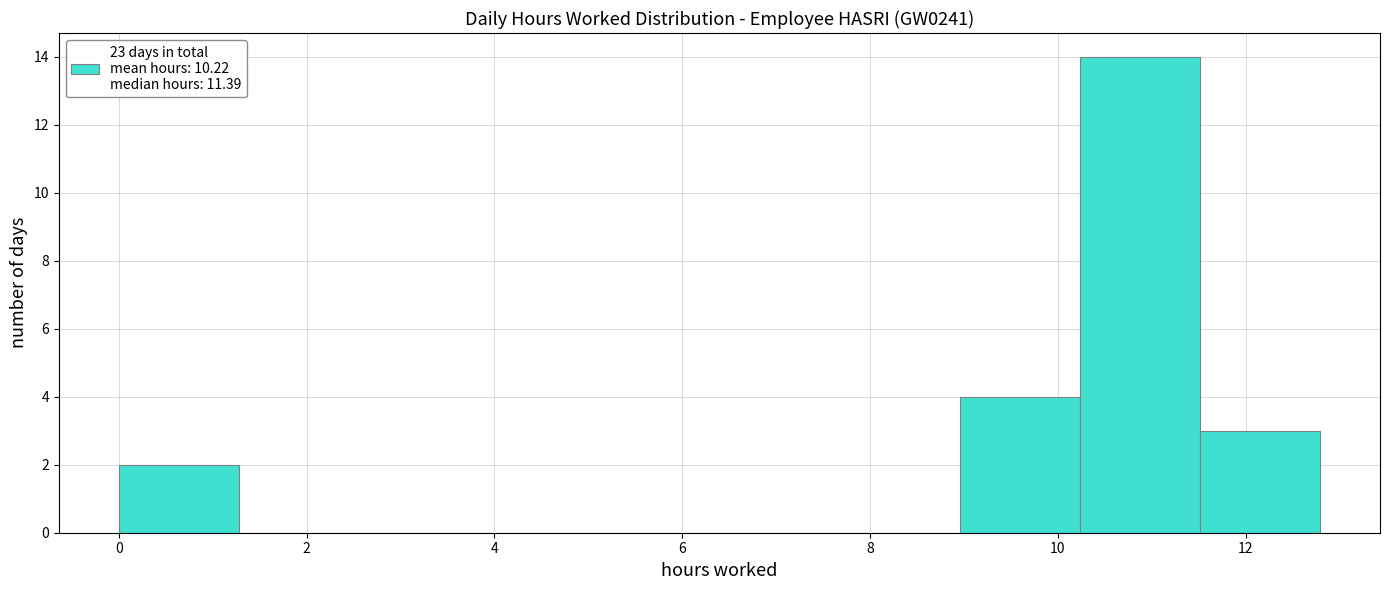

What is the height of the bar covering 11.6 to 12.8 on the x-axis? Neither the bar edges nor the heights are printed on the chart, so give them approximately, as read against the axes.

3